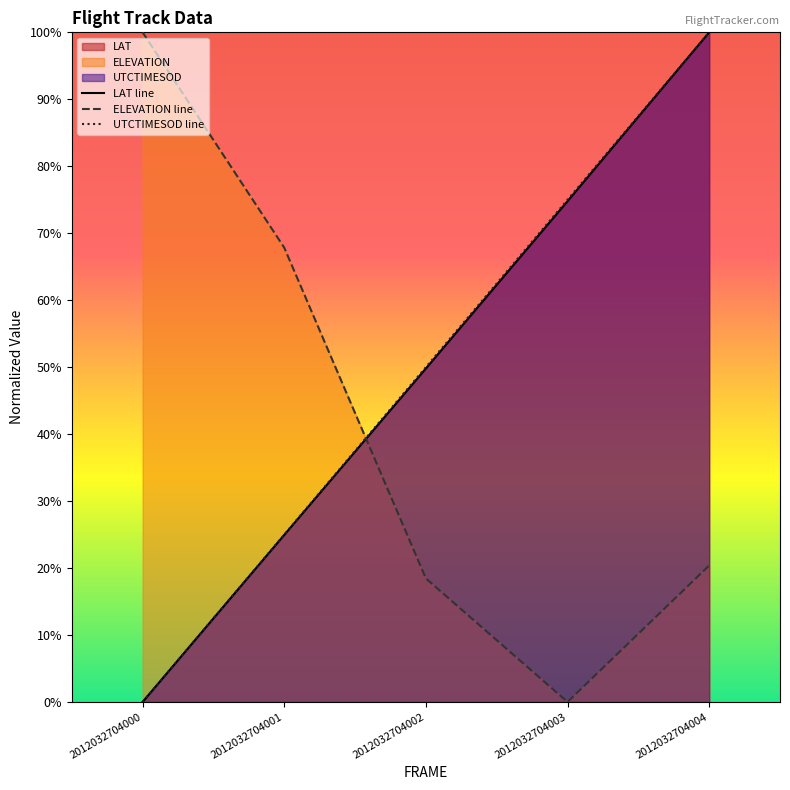

Does the chart have visible grid lines?

No